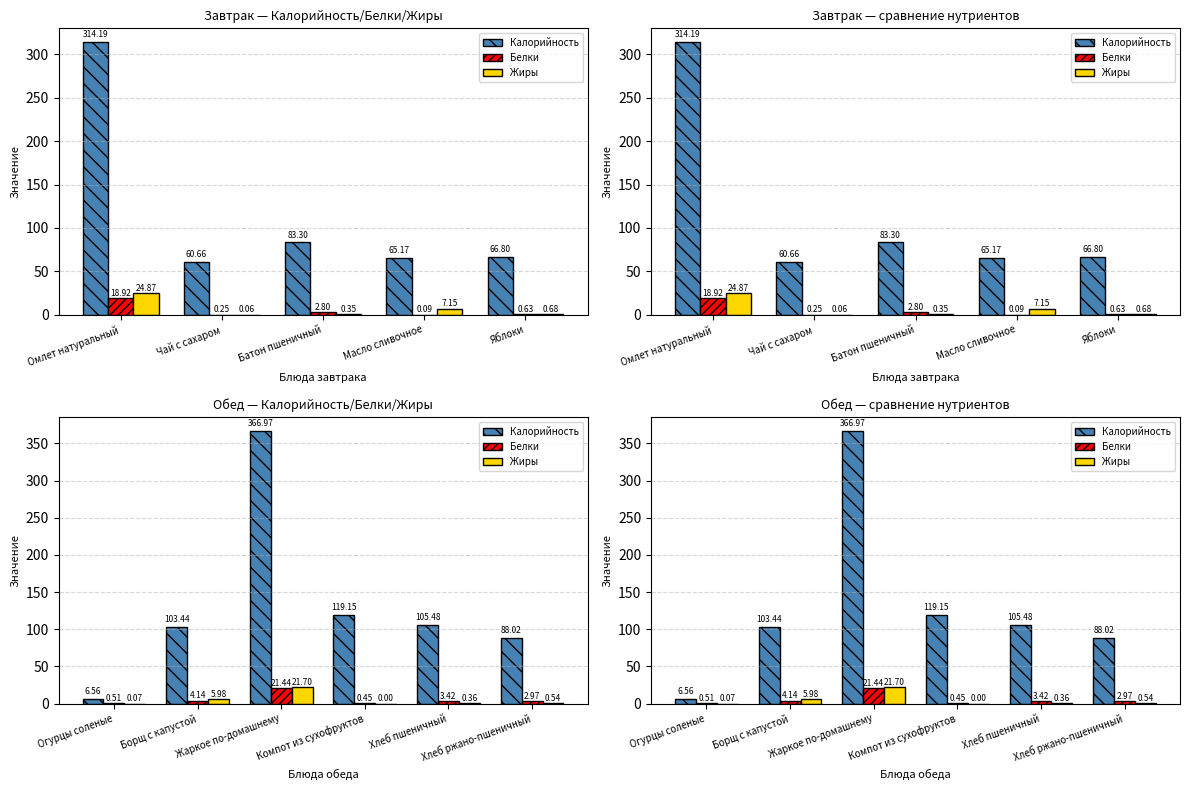

True or false: Жиры has a value of 0.0 at Огурцы соленые.

False